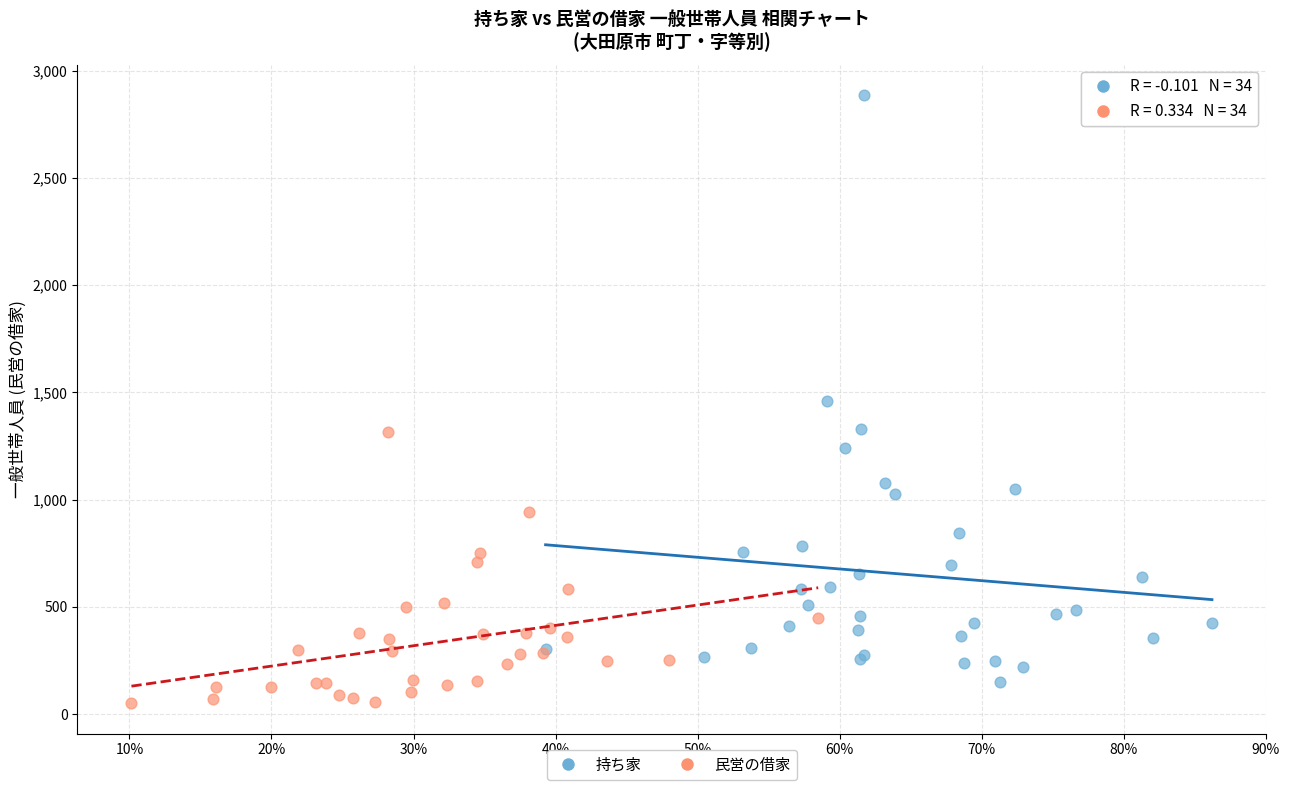

Which series reaches the maximum Y coordinate?

持ち家